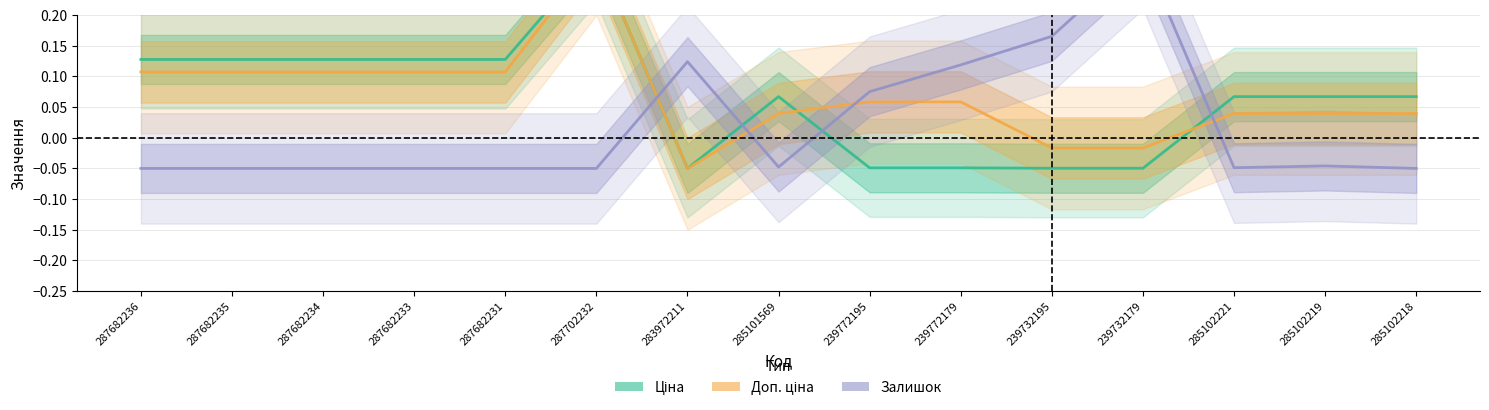

What is the total value across all series at 239732195?

0.1